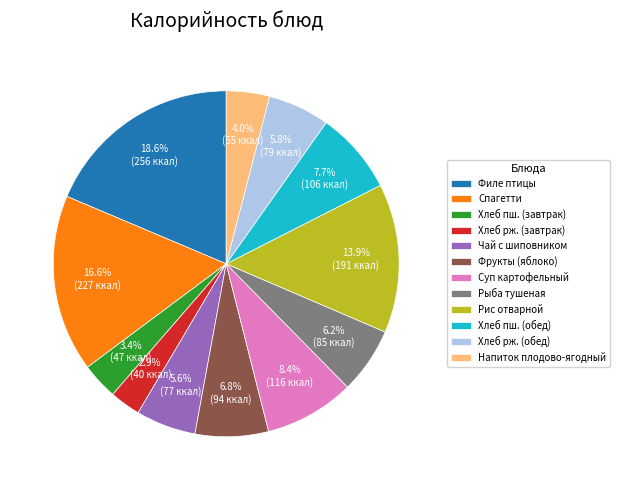

Is there a majority slice in this chart?

No